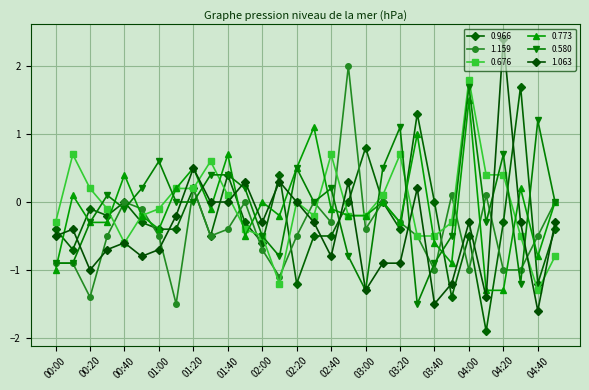

Rank the series by their maximum value, from highest to lowest.

1.063, 1.159, 0.676, 0.966, 0.580, 0.773